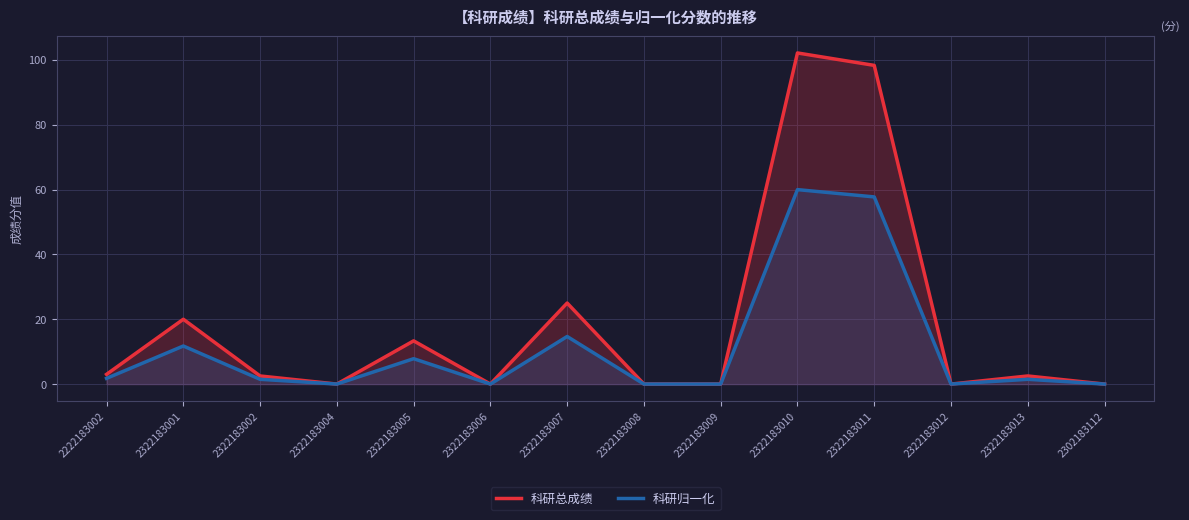

How many distinct data groups are displayed?

2